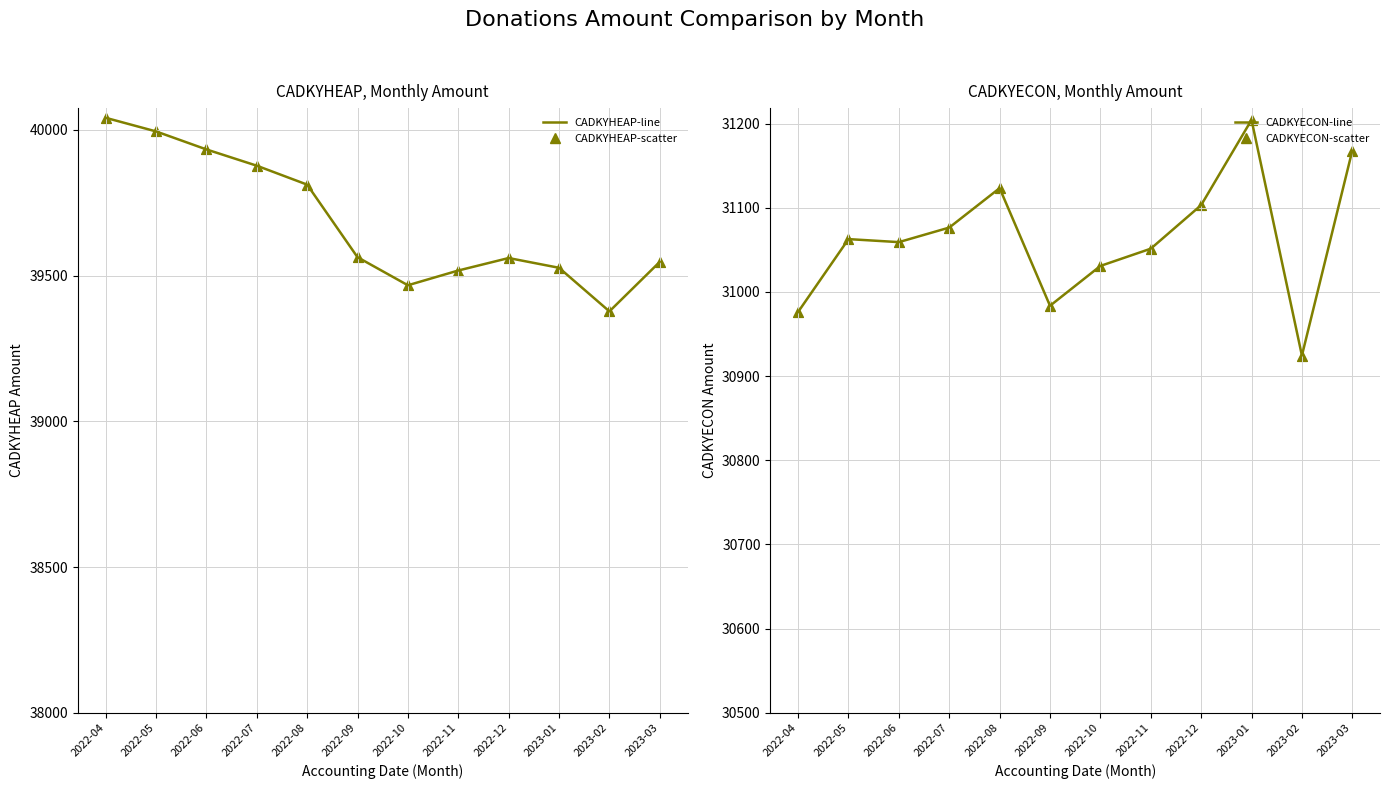

Which series reaches the minimum Y coordinate?

CADKYECON-line